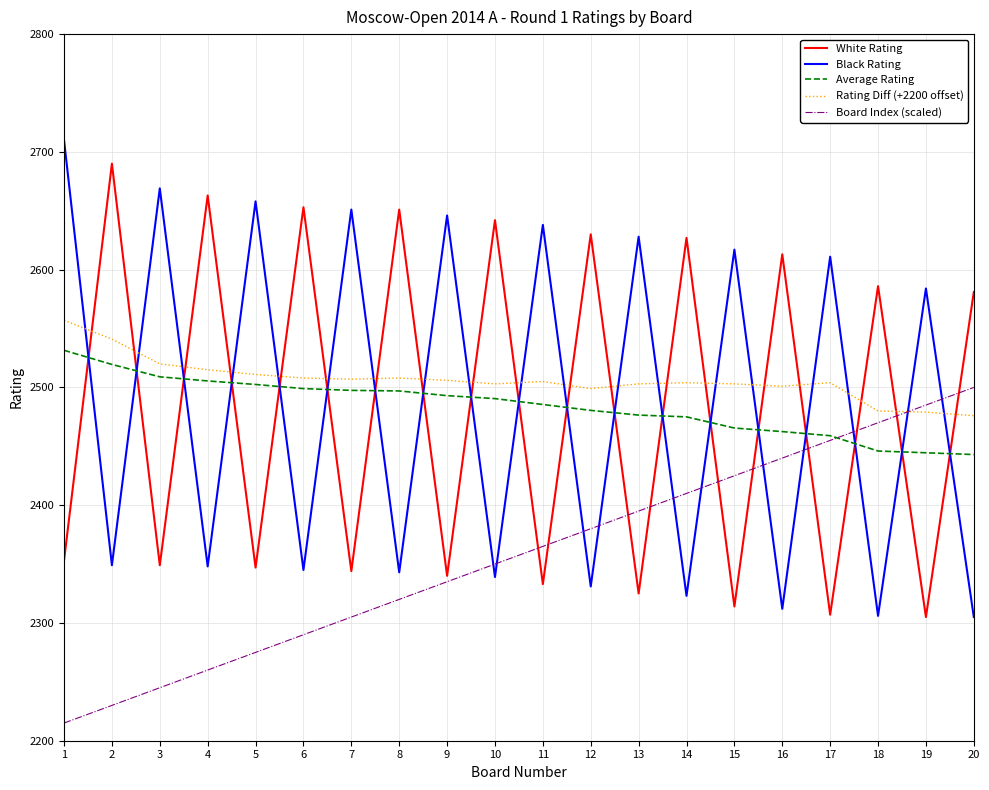

Does the chart display data point markers on the line(s)?

No